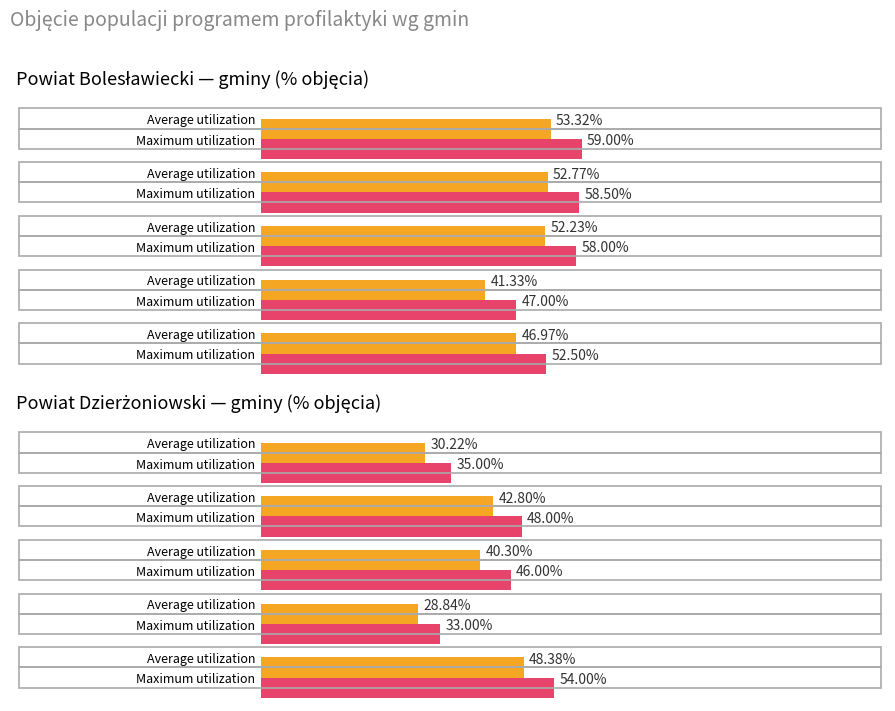

The value of Liczba osób kwalifikujących się at BIELAWA is 7136.3. True or false?

False